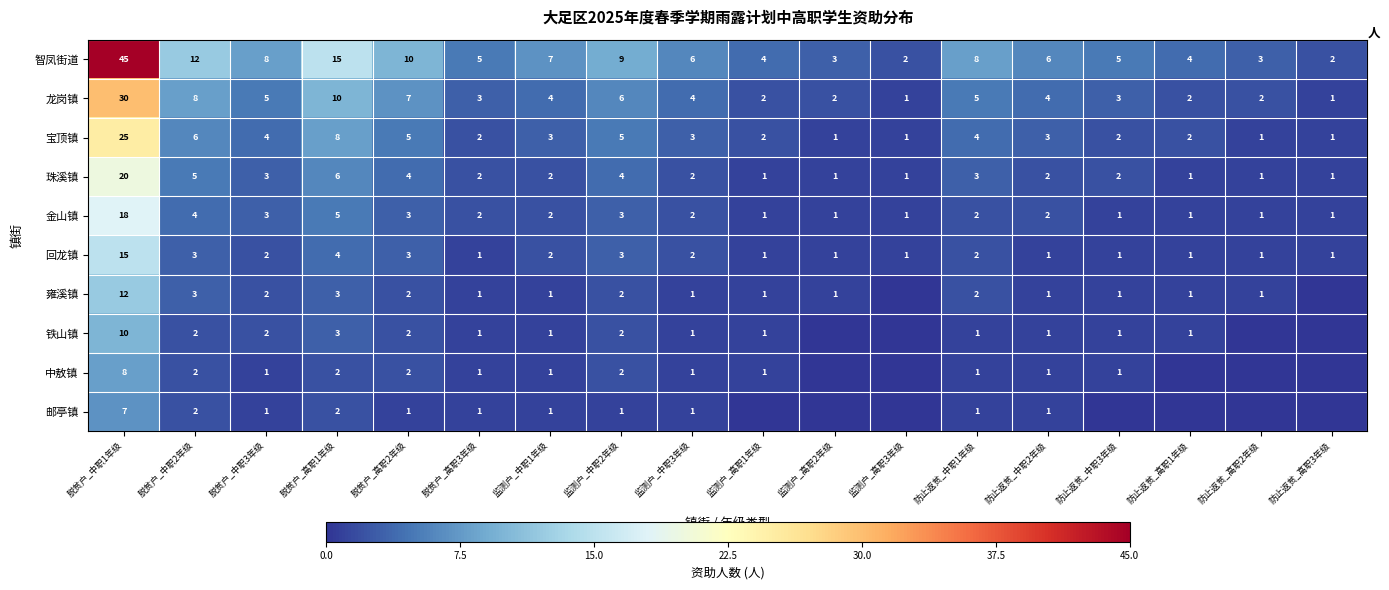

At how many categories does at least one series exceed 23?

1